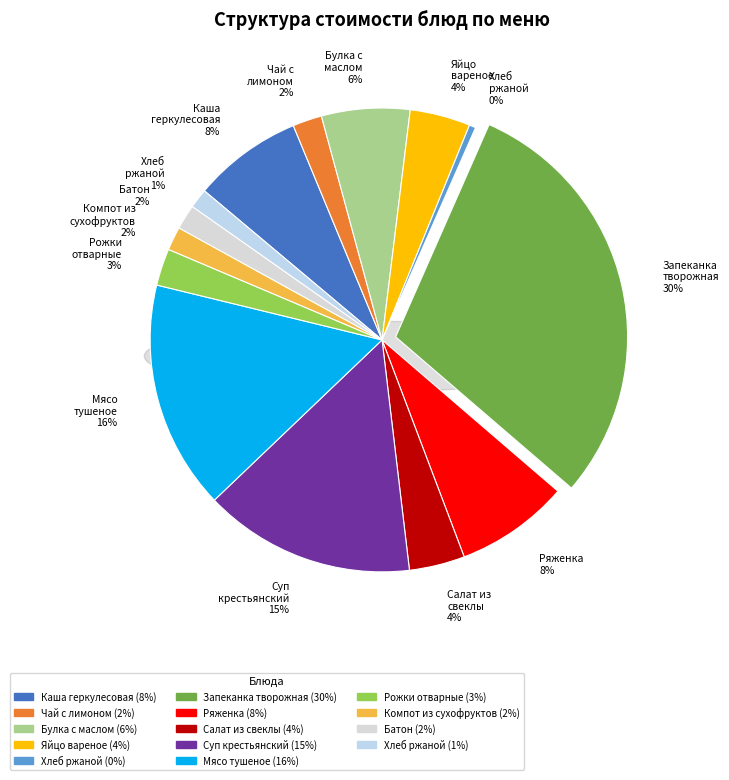

Count the number of slices in the pie.

14